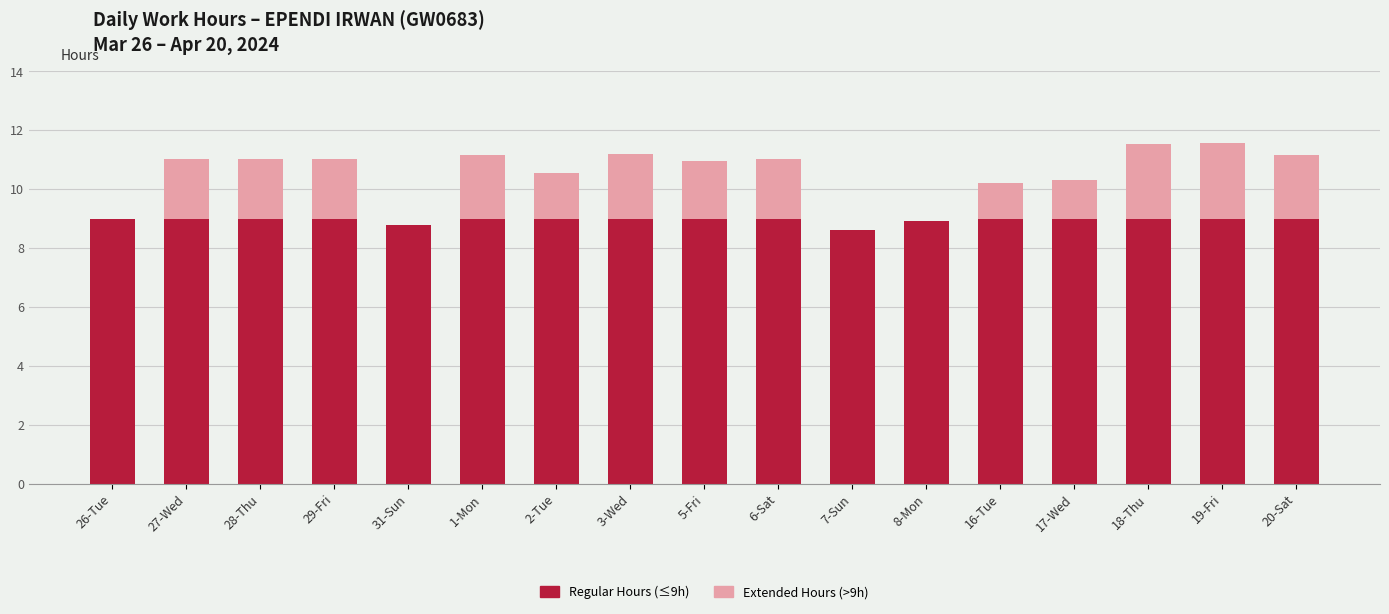

What is the total value across all series at 6-Sat?

11.0